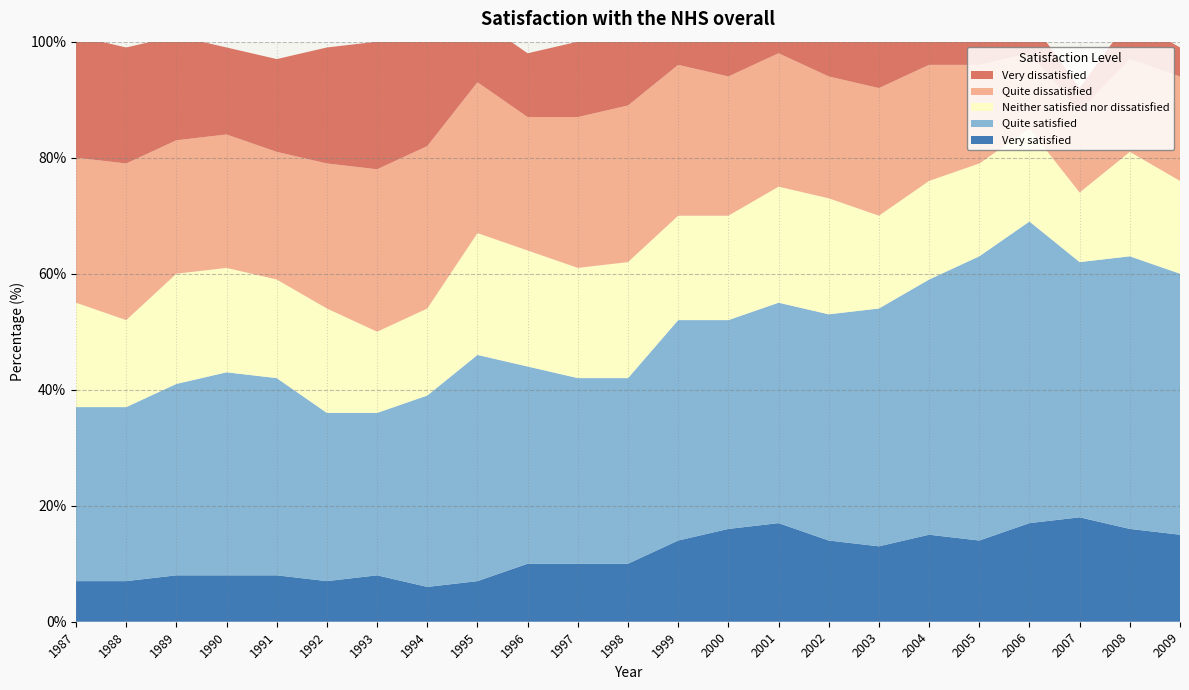

Reading left to right, transcribe all the data shown in this chart.

Very satisfied: 1987=7	1988=7	1989=8	1990=8	1991=8	1992=7	1993=8	1994=6	1995=7	1996=10	1997=10	1998=10	1999=14	2000=16	2001=17	2002=14	2003=13	2004=15	2005=14	2006=17	2007=18	2008=16	2009=15
Quite satisfied: 1987=30	1988=30	1989=33	1990=35	1991=34	1992=29	1993=28	1994=33	1995=39	1996=34	1997=32	1998=32	1999=38	2000=36	2001=38	2002=39	2003=41	2004=44	2005=49	2006=52	2007=44	2008=47	2009=45
Neither satisfied nor dissatisfied: 1987=18	1988=15	1989=19	1990=18	1991=17	1992=18	1993=14	1994=15	1995=21	1996=20	1997=19	1998=20	1999=18	2000=18	2001=20	2002=20	2003=16	2004=17	2005=16	2006=16	2007=12	2008=18	2009=16
Quite dissatisfied: 1987=25	1988=27	1989=23	1990=23	1991=22	1992=25	1993=28	1994=28	1995=26	1996=23	1997=26	1998=27	1999=26	2000=24	2001=23	2002=21	2003=22	2004=20	2005=17	2006=13	2007=14	2008=16	2009=18
Very dissatisfied: 1987=21	1988=20	1989=18	1990=15	1991=16	1992=20	1993=22	1994=22	1995=11	1996=11	1997=13	1998=14	1999=14	2000=13	2001=14	2002=10	2003=12	2004=10	2005=8	2006=6	2007=4	2008=7	2009=5